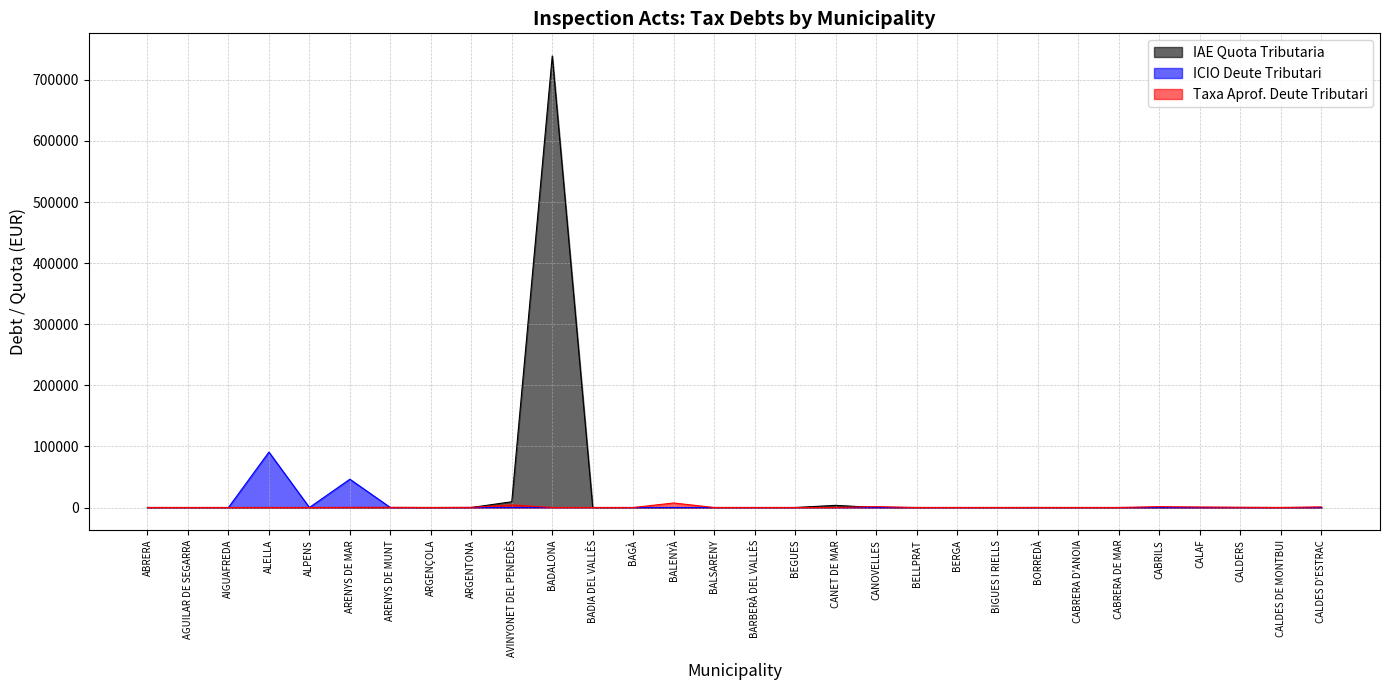

True or false: IAE Quota Tributaria and ICIO Deute Tributari cross at least once.

False